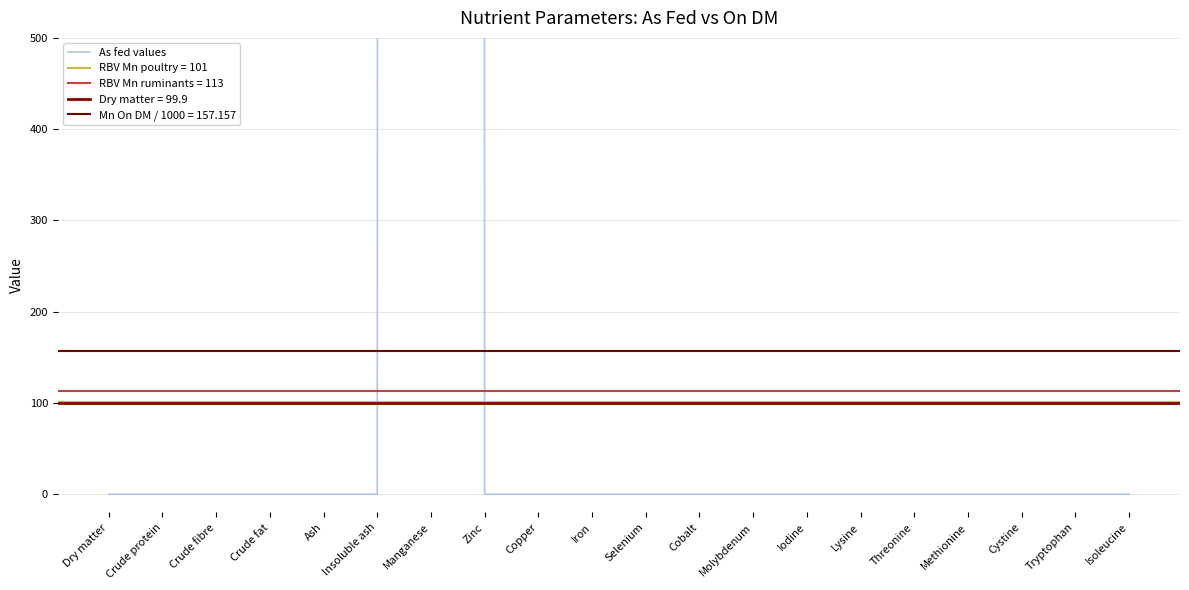

At which category does the data reach its first local peak?

Manganese